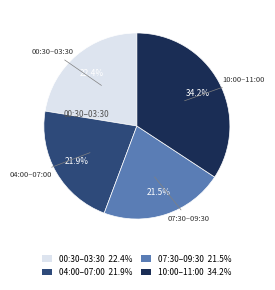

Does any single category account for the majority?

No